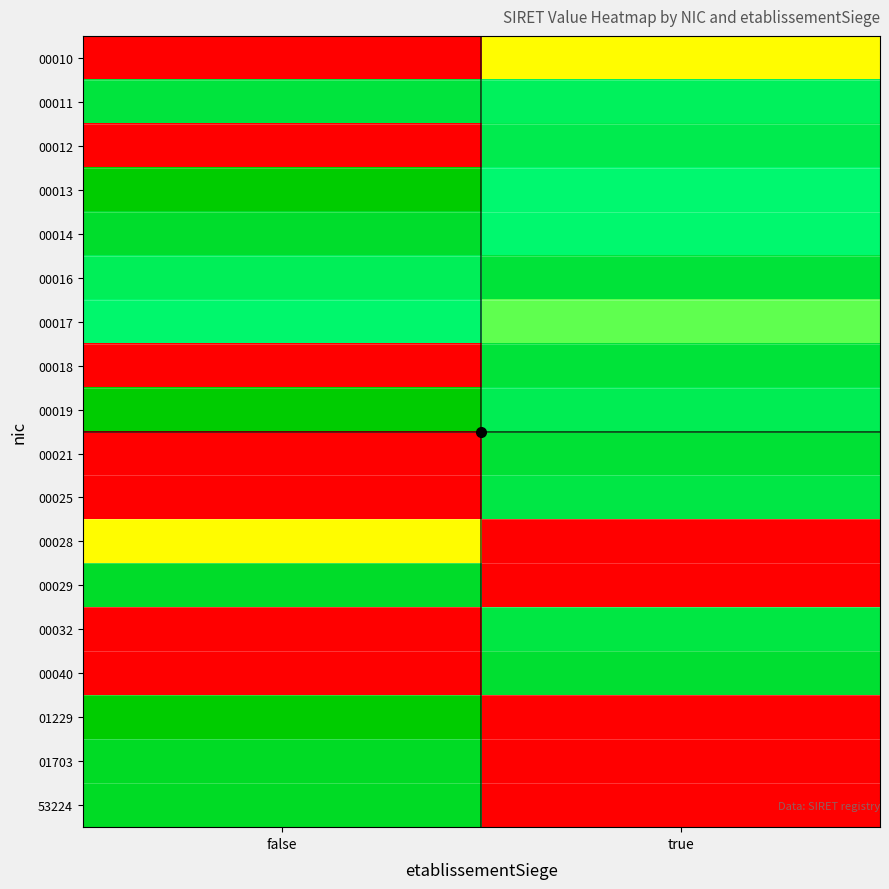

Rank the series by their maximum value, from highest to lowest.

00013, 01229, 00019, 01703, 53224, 00029, 00014, 00040, 00021, 00016, 00018, 00011, 00032, 00025, 00012, 00017, 00028, 00010